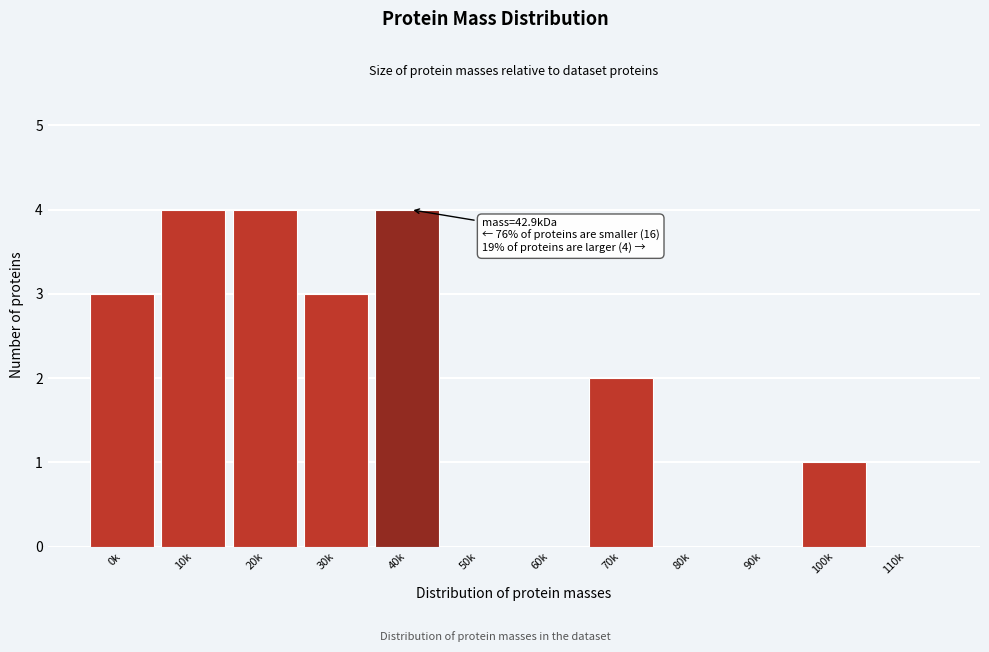

Reading right to left, what are all the values shown in this chart?

110k=0	100k=1	90k=0	80k=0	70k=2	60k=0	50k=0	40k=4	30k=3	20k=4	10k=4	0k=3